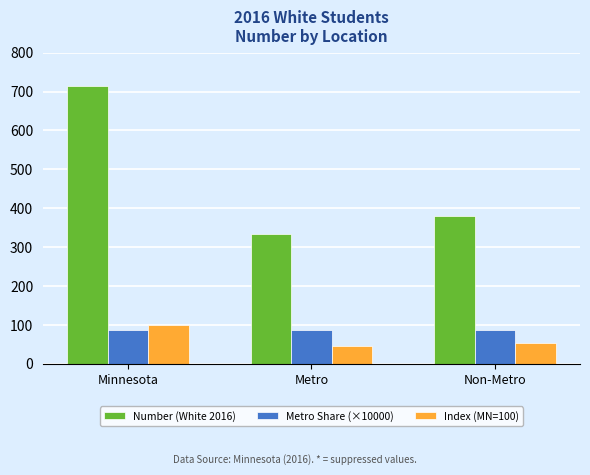

Count the Number (White 2016) values in the range 334 to 713.

3